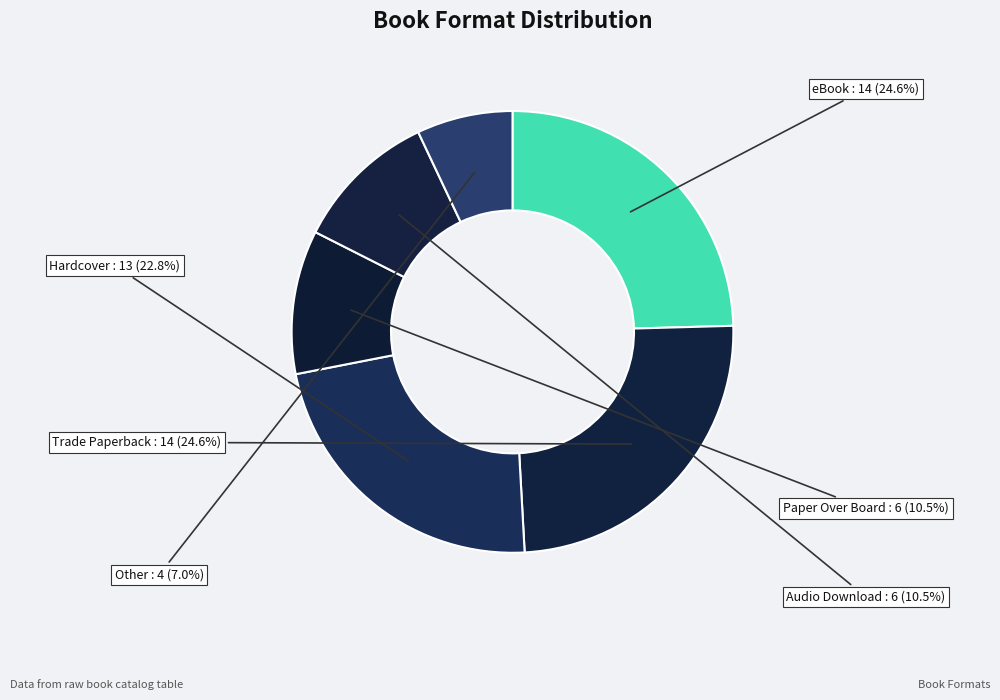

How many slices are in this pie chart?

6